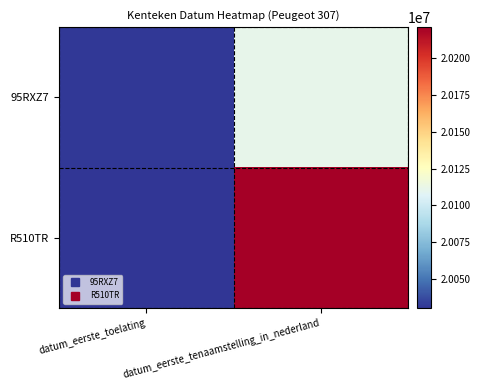

Reading left to right, transcribe all the data shown in this chart.

95RXZ7: datum_eerste_toelating=20031210	datum_eerste_tenaamstelling_in_nederland=20110816
R510TR: datum_eerste_toelating=20030225	datum_eerste_tenaamstelling_in_nederland=20221123